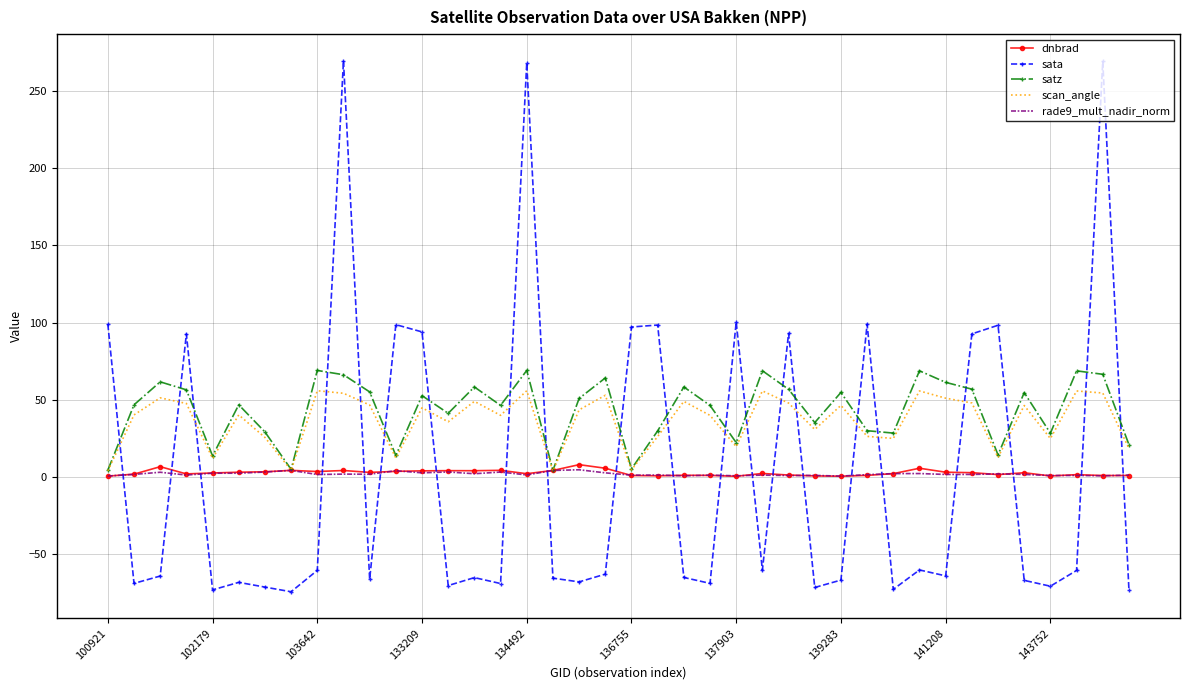

What is the maximum value shown in the chart?

269.8